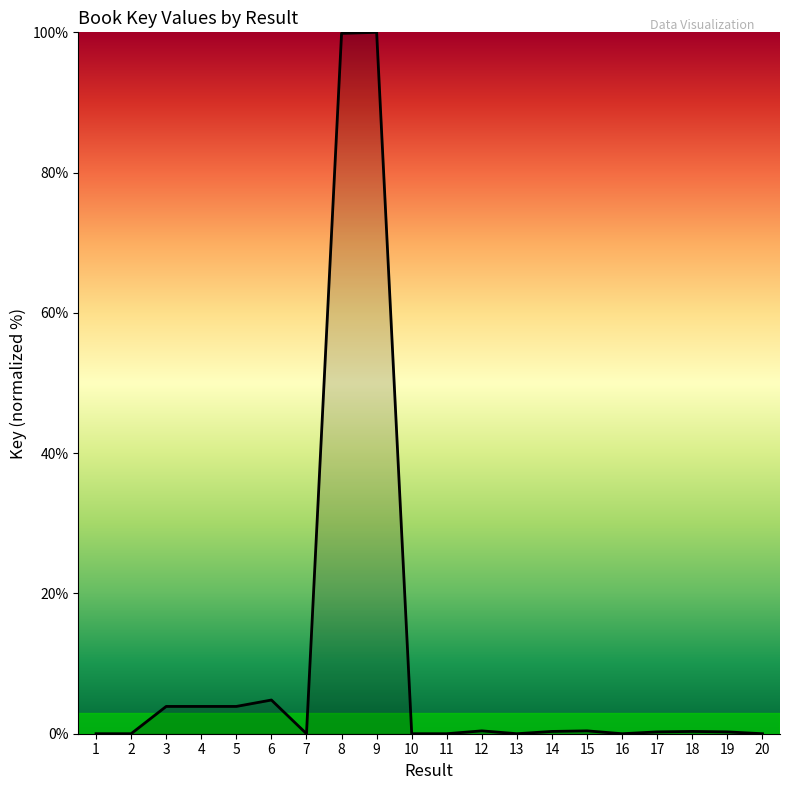

What is the greatest value displayed?

100.0